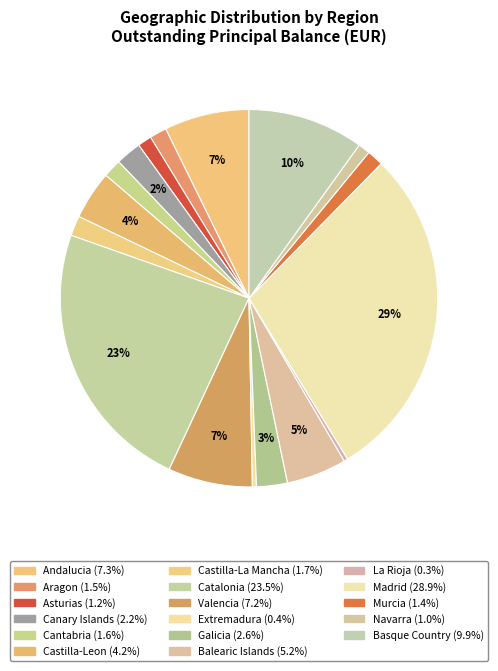

Count the number of slices in the pie.

17